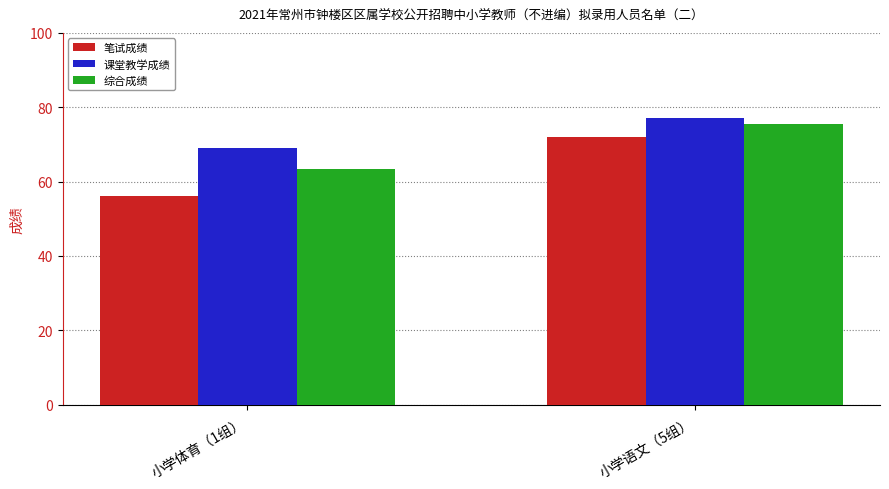

At how many categories does at least one series exceed 75?

1